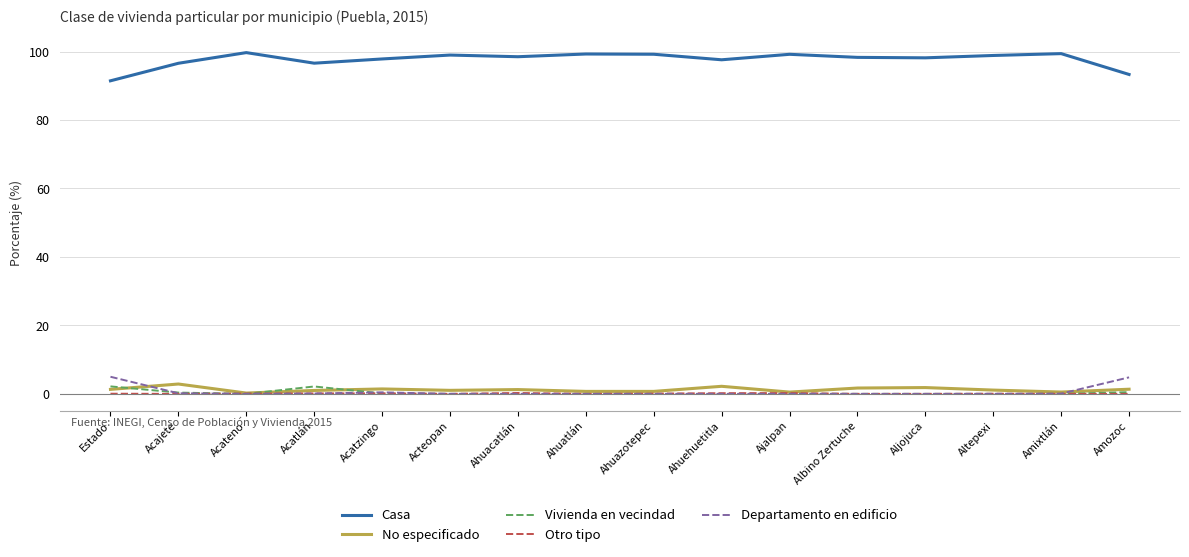

What is the greatest value displayed?

99.7